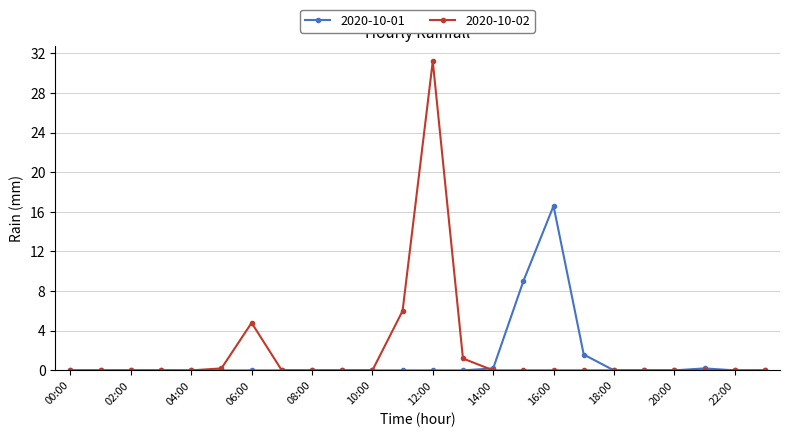

At how many categories does at least one series exceed 3?

5